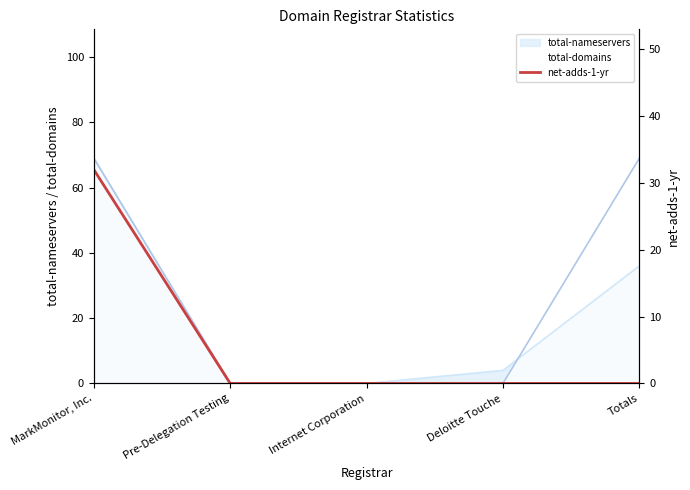

Reading left to right, what are all the values shown in this chart?

MarkMonitor, Inc.=32	Pre-Delegation Testing=0	Internet Corporation=0	Deloitte Touche=0	Totals=0